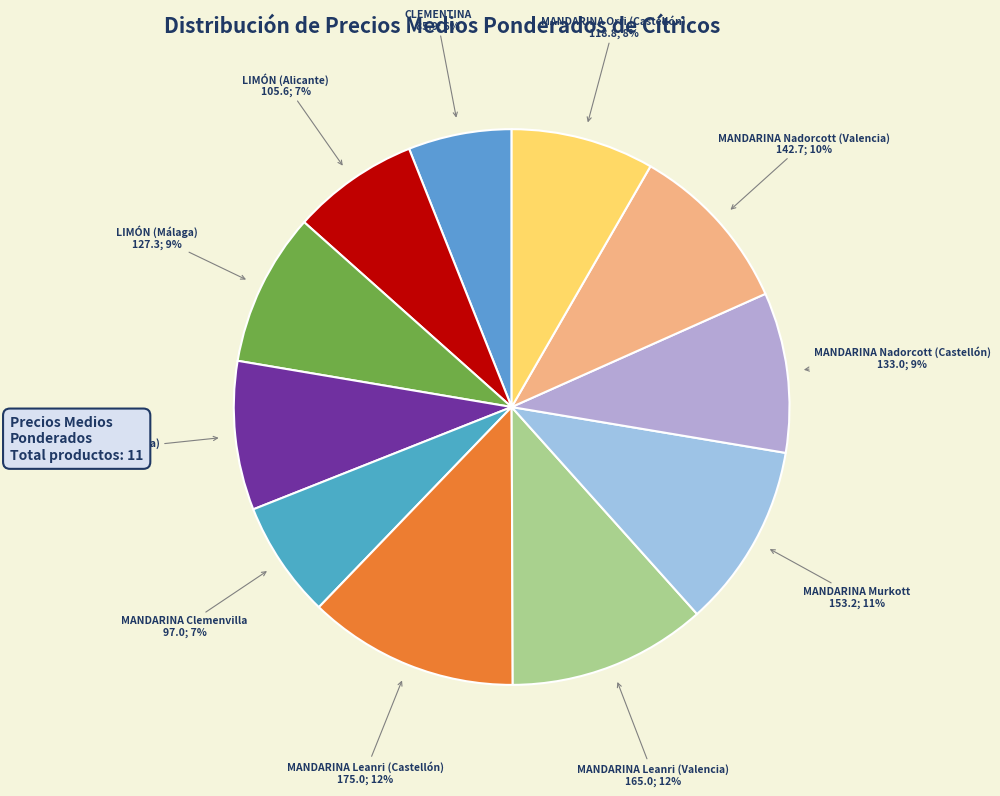

Does any single category account for the majority?

No